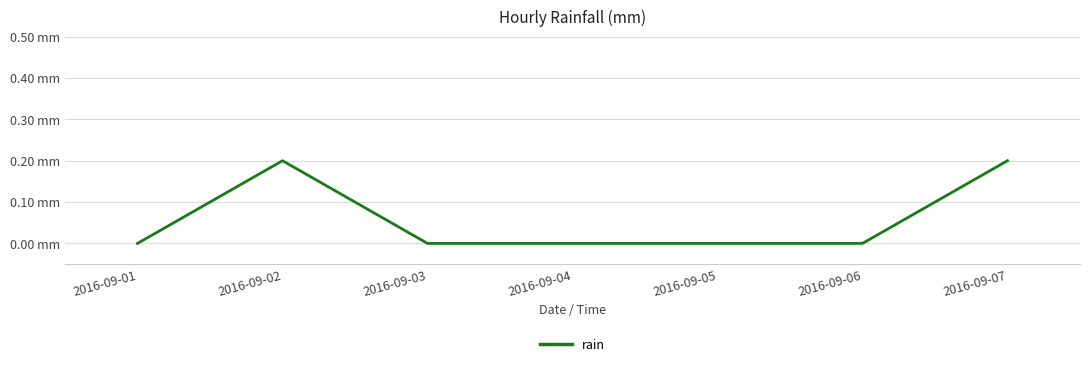

What is the maximum value shown in the chart?

0.2